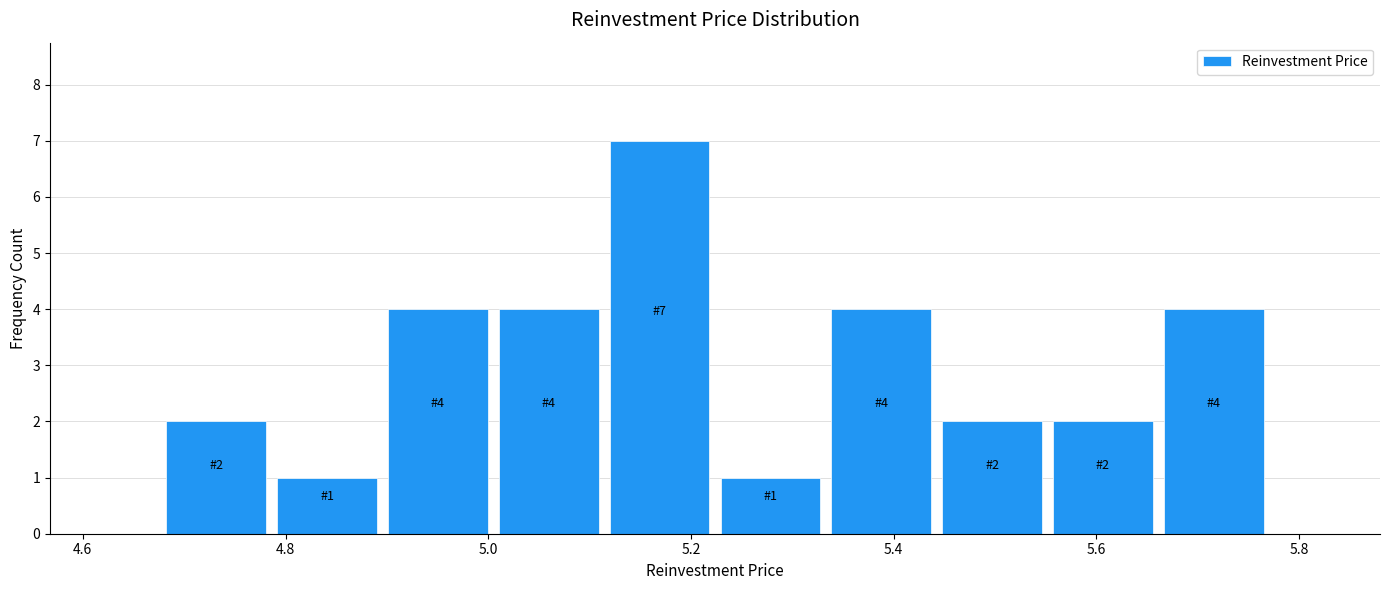

Which range on the x-axis has the tallest bar?

5.12 to 5.22